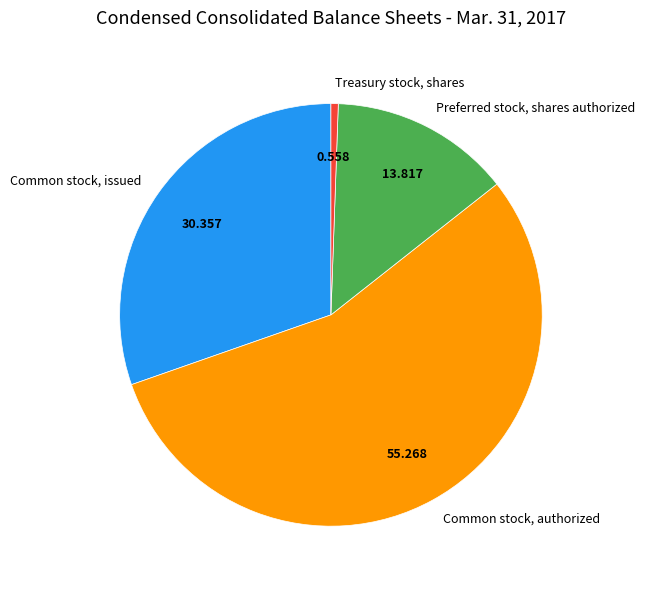

Is the sum of Common stock, issued and Treasury stock, shares greater than half?

No